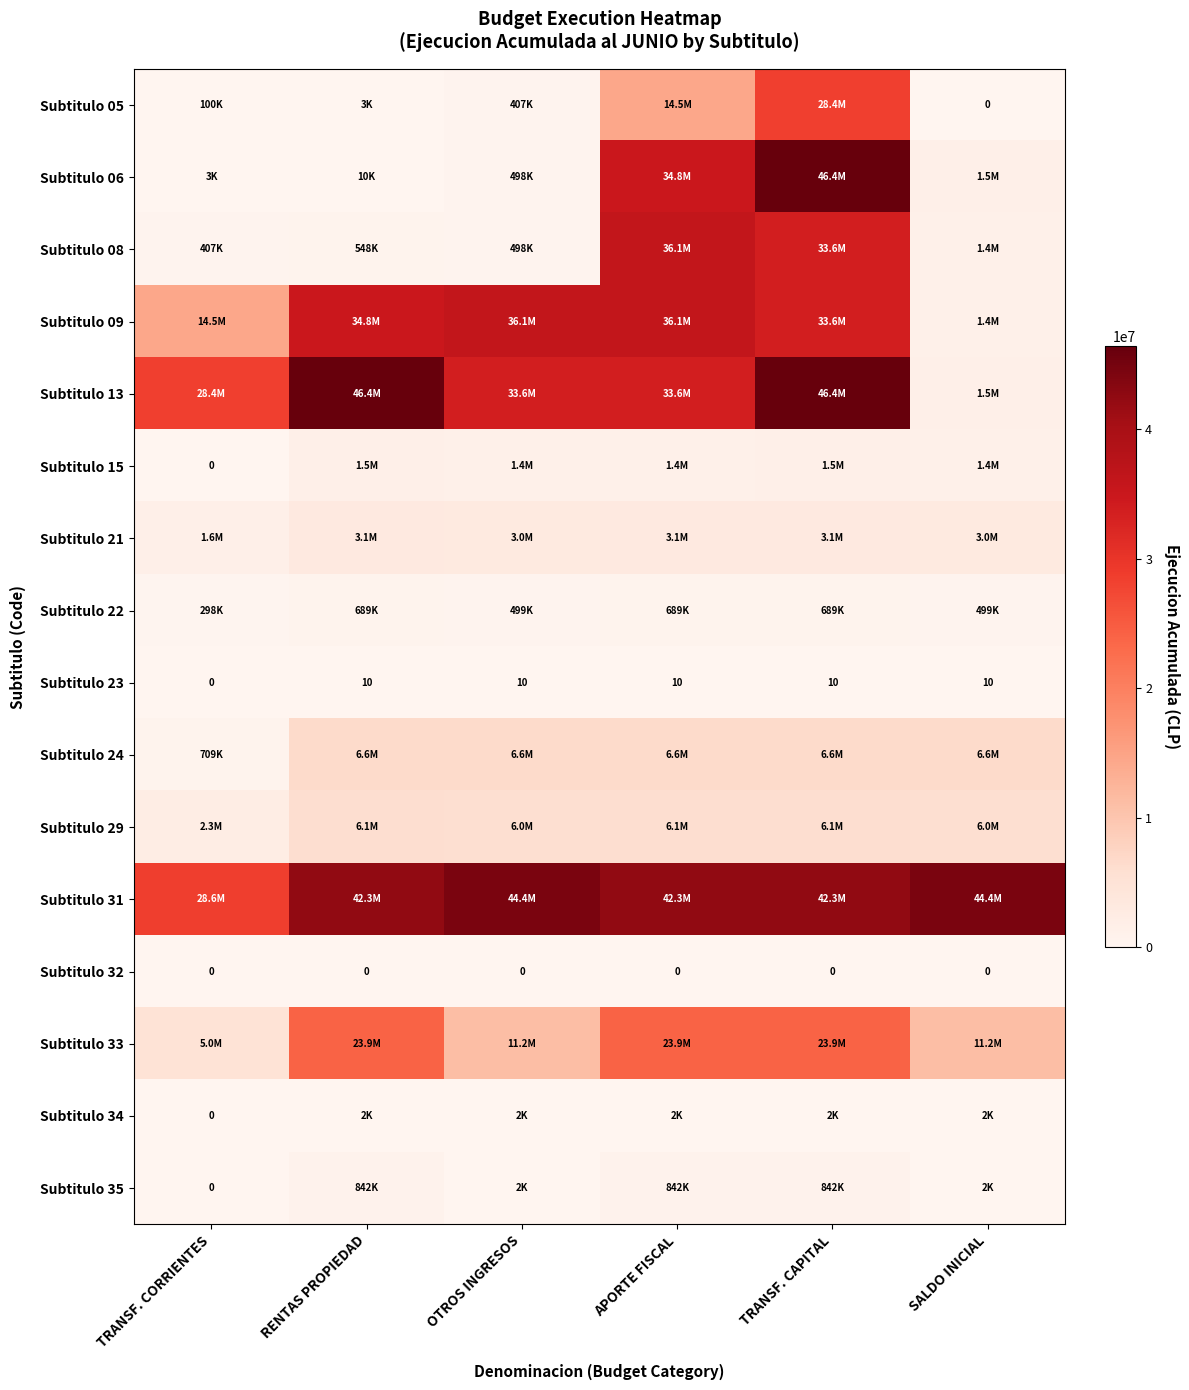

Which series has the widest spread of values?

Subtitulo 06